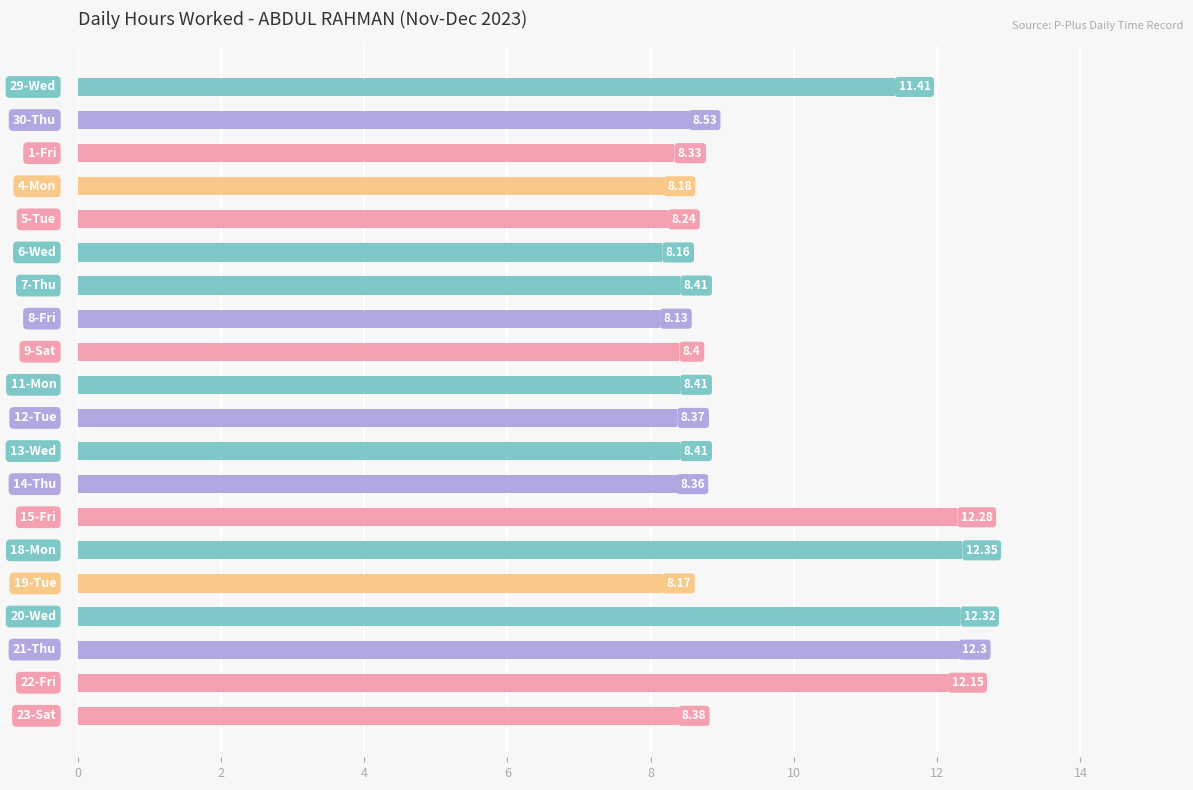

What is the difference between the second highest and minimum values?

4.2